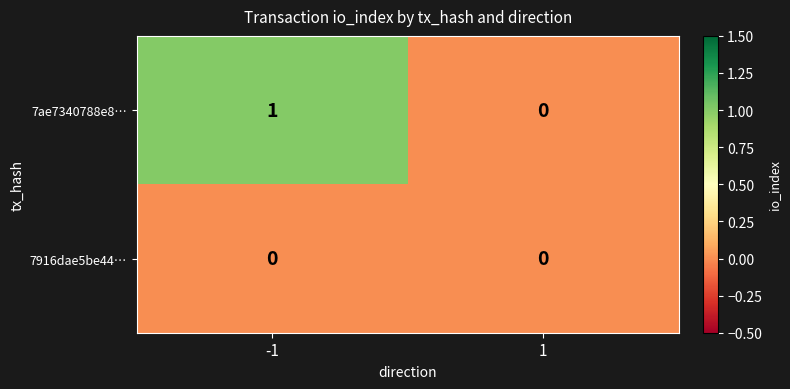

Rank the series by their maximum value, from highest to lowest.

7ae7340788e8…, 7916dae5be44…